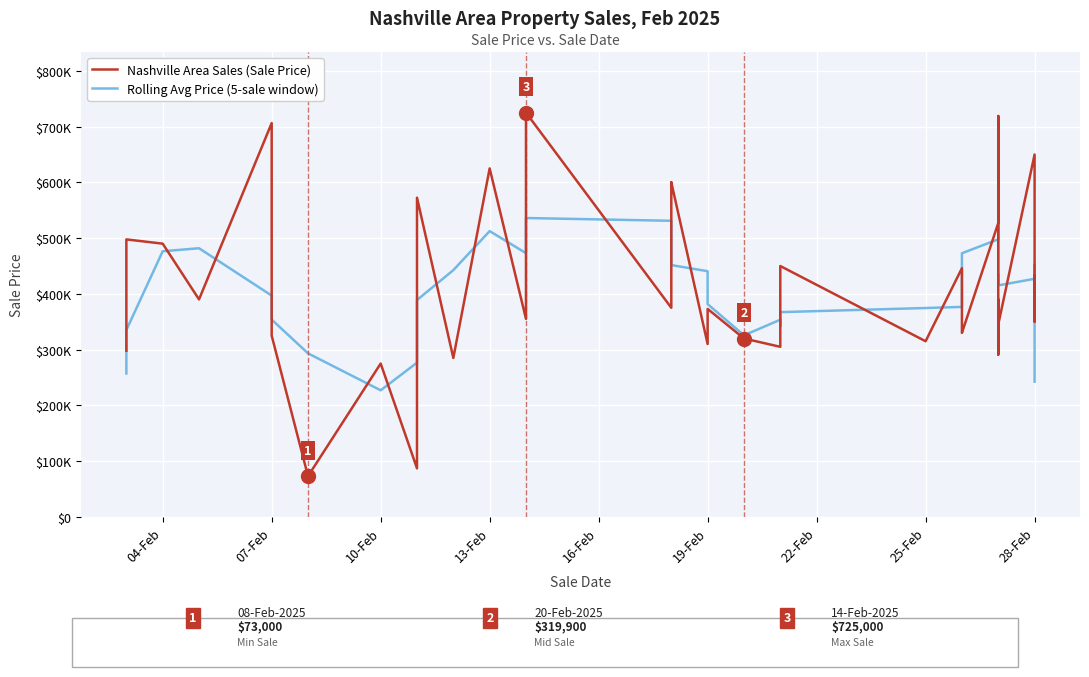

Which series has the largest total across all categories?

Nashville Area Sales (Sale Price)